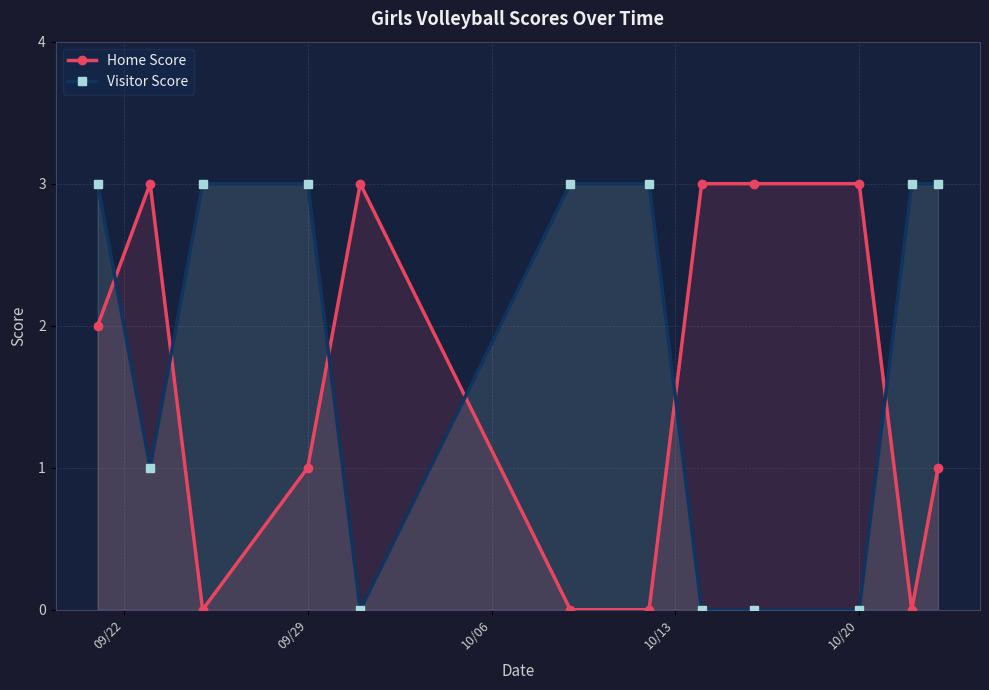

Is it true that Home Score equals 2 at 10/20?

False